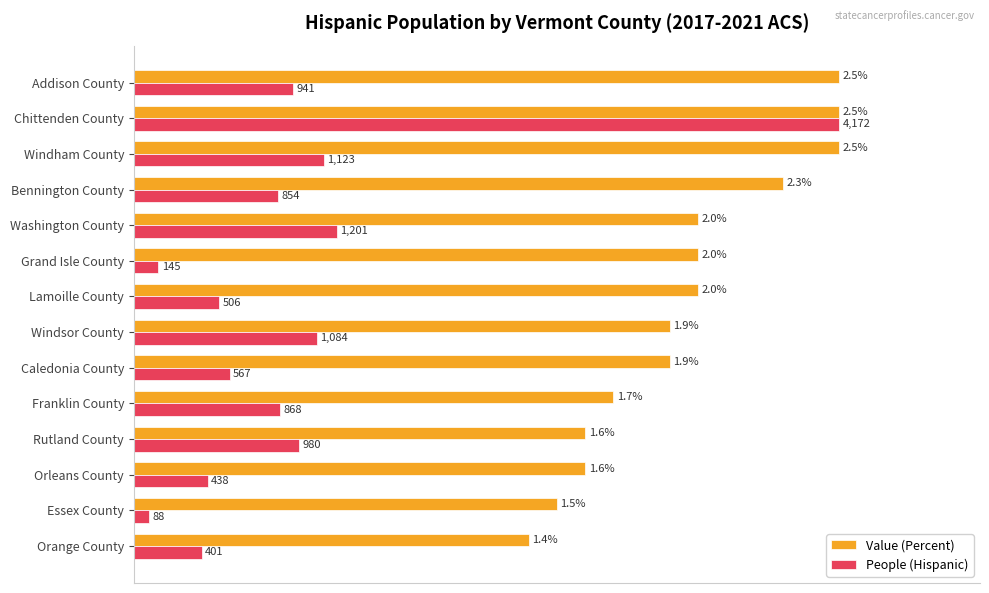

What are all the series names shown in the legend?

Value (Percent), People (Hispanic)